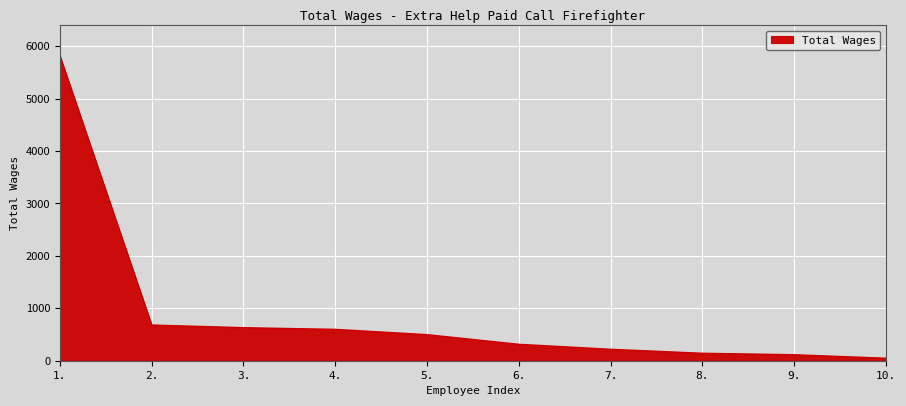

What is the sum of the values at 7. and 5.?

715